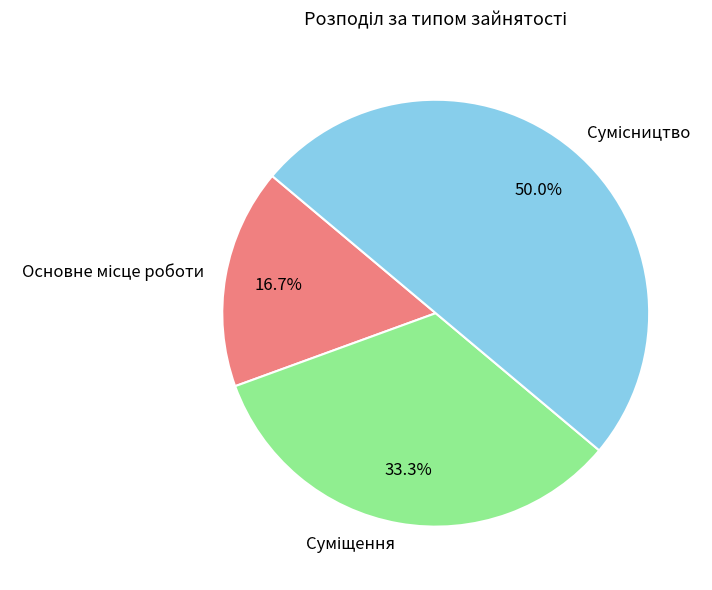

The Сумісництво slice represents 62% of the pie. True or false?

False